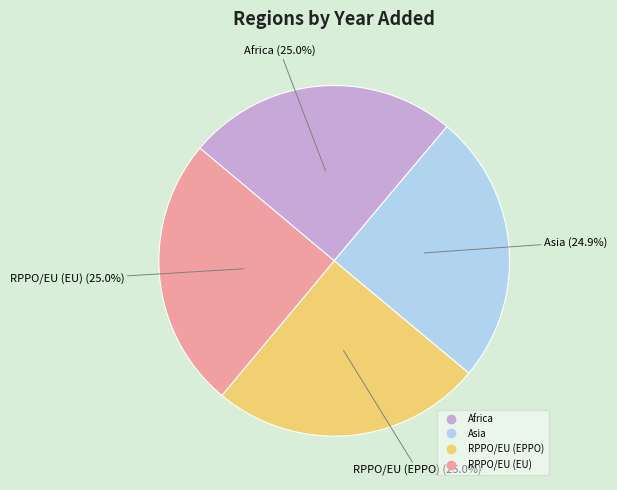

Does any single category account for the majority?

No